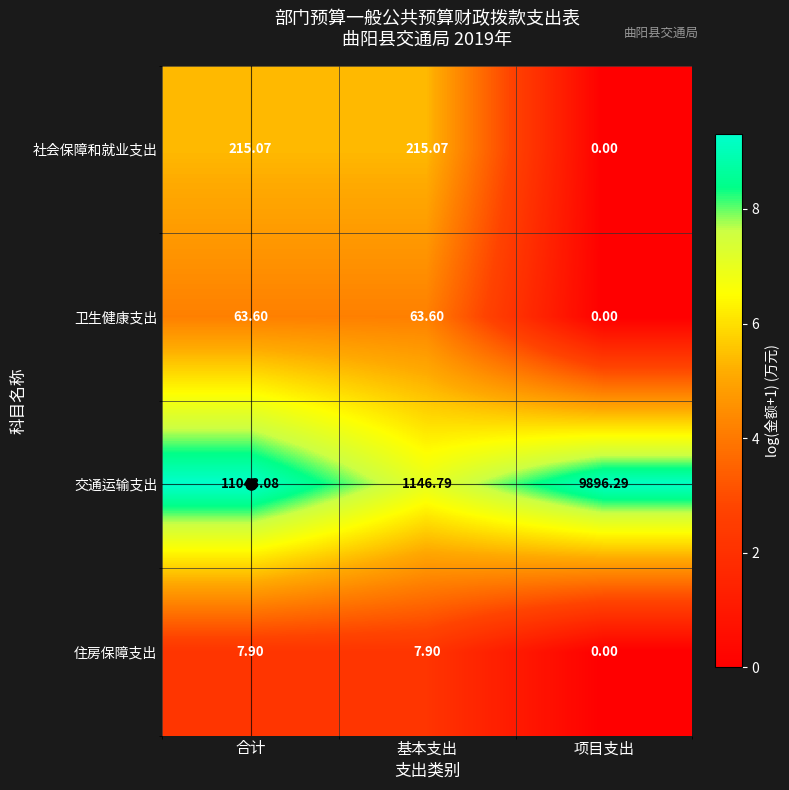

Which category has the highest value across all series?

合计